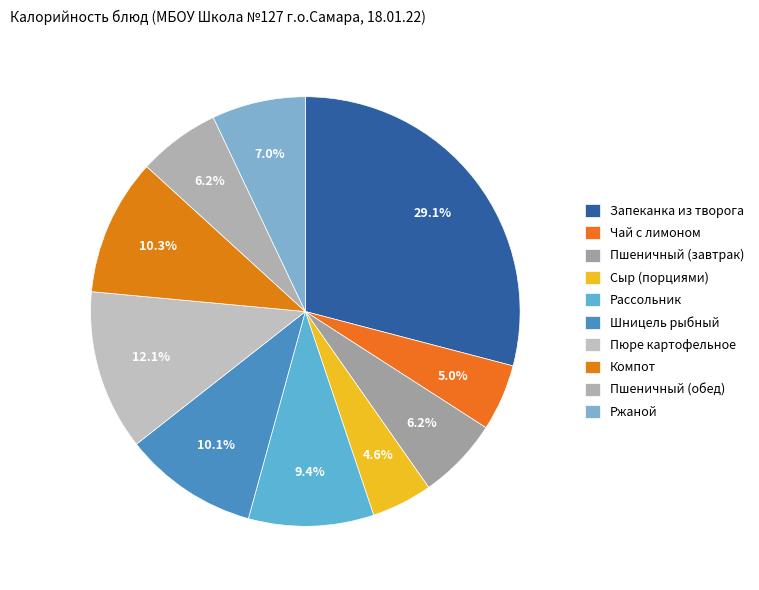

Which has a higher value, Пюре картофельное or Пшеничный (завтрак)?

Пюре картофельное